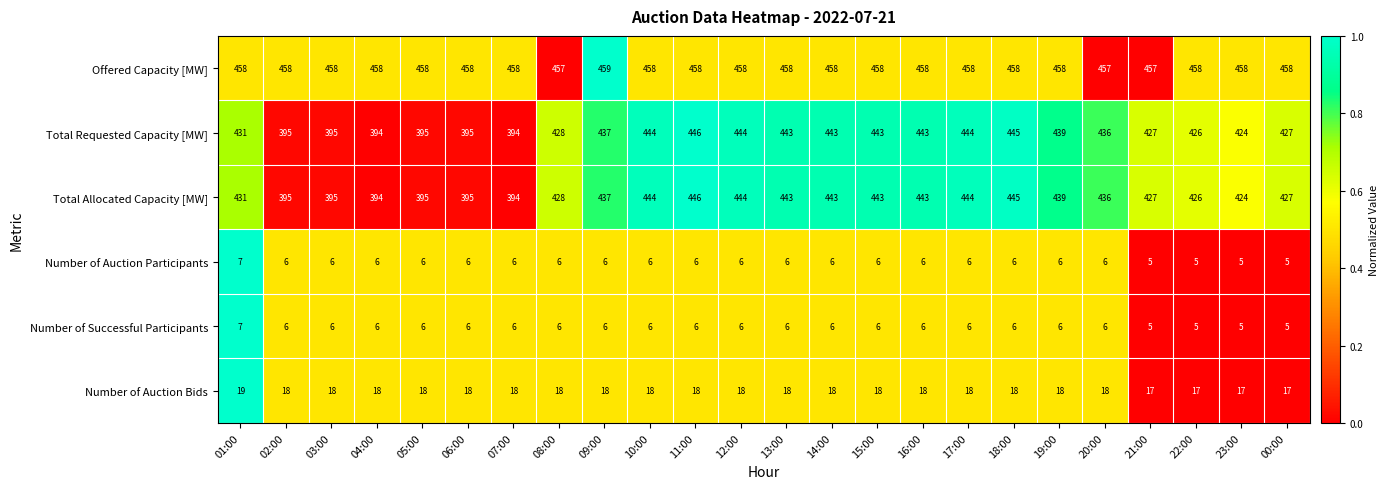

The Total Requested Capacity [MW] series shows 687 at 17:00. True or false?

False